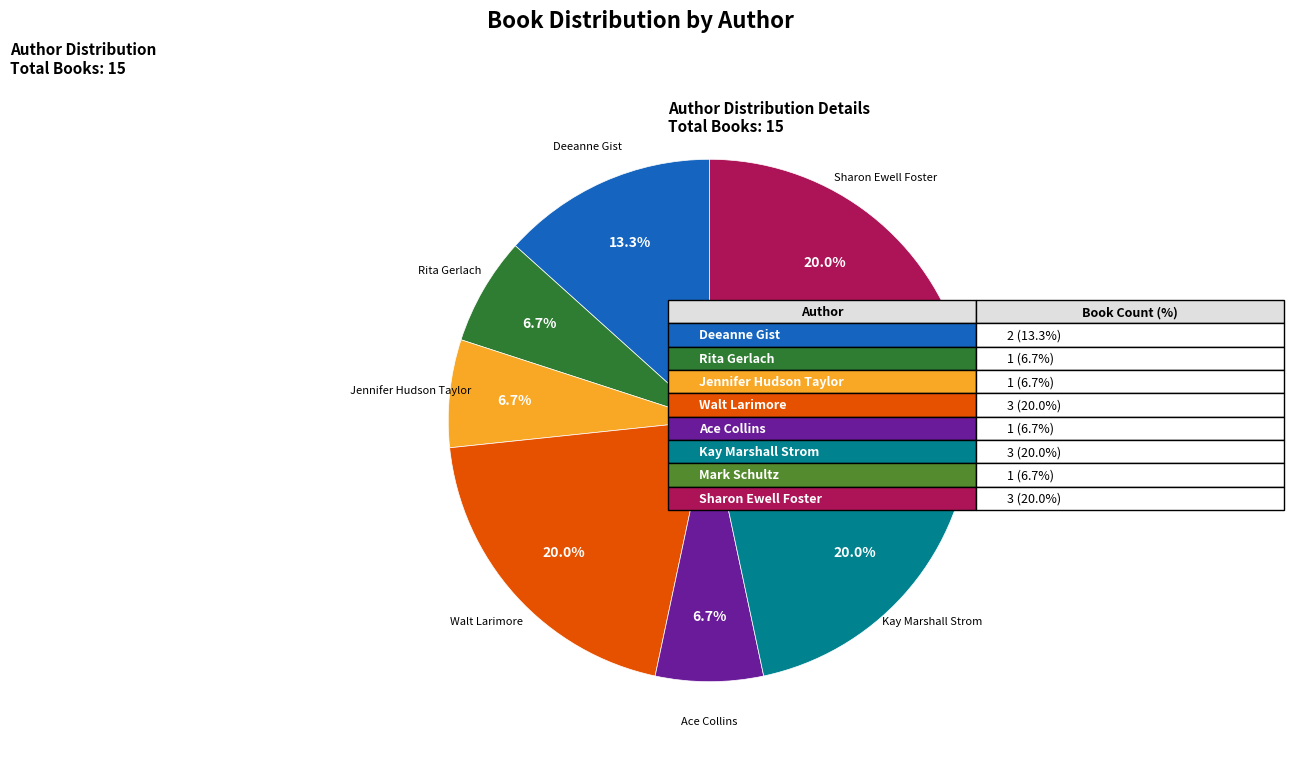

Is the sum of Rita Gerlach and Jennifer Hudson Taylor greater than half?

No